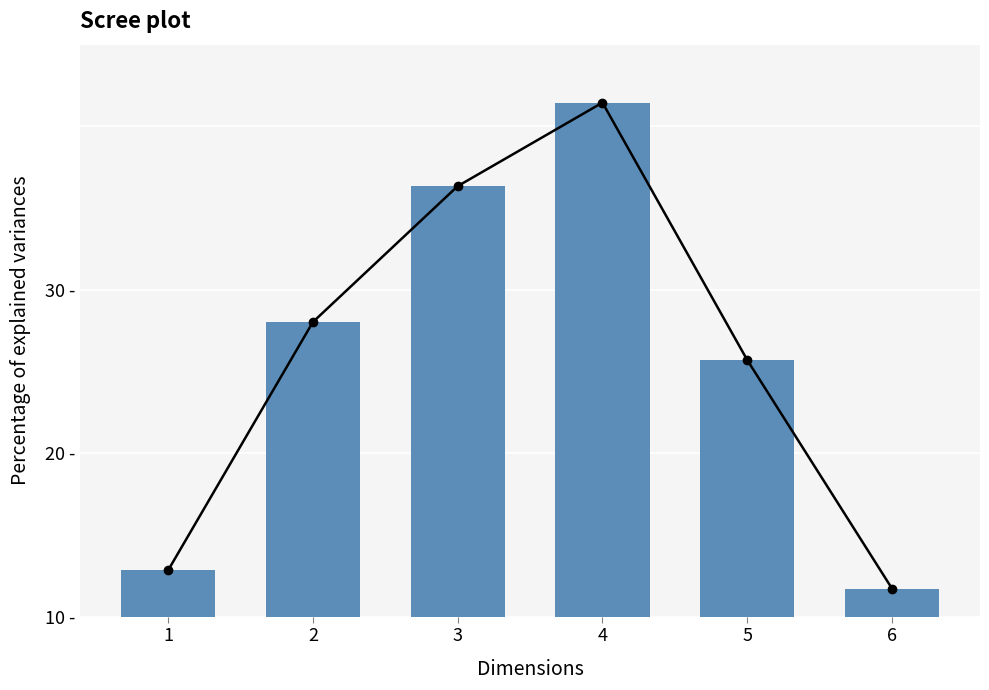

How many bars are there in total?

6